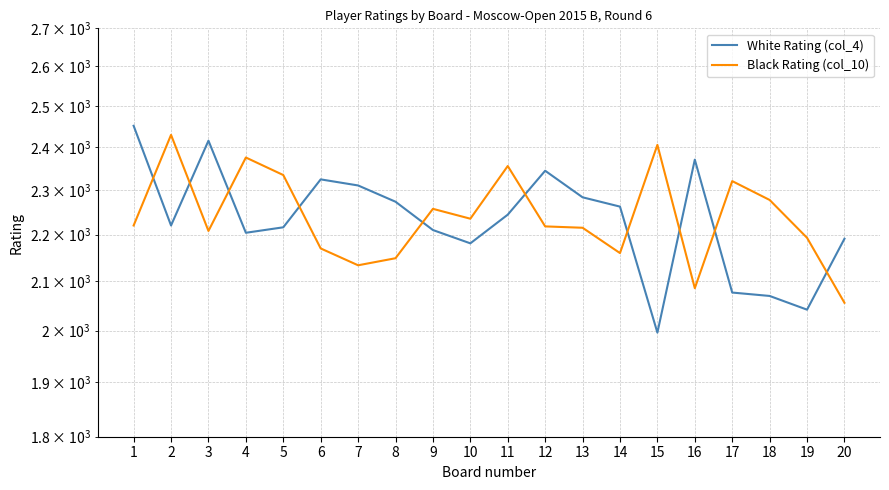

How many values in the Black Rating (col_10) series exceed 2220?

9